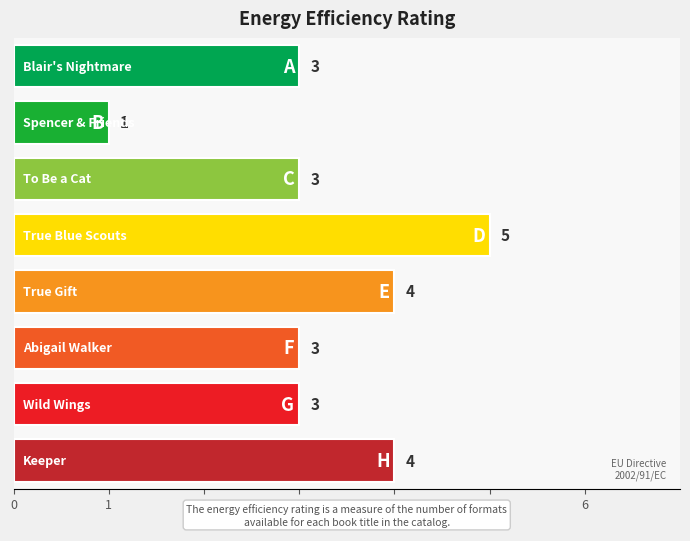

What is the average value?

3